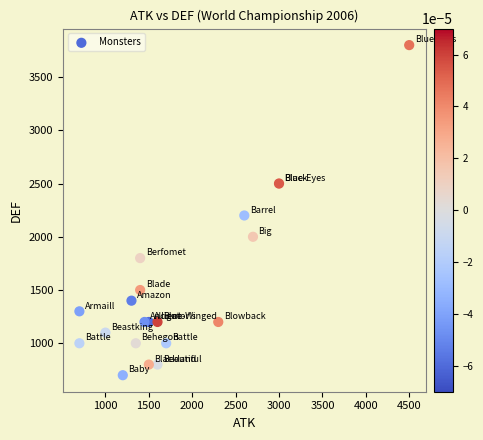

What Y value in the scatter plot is closest to 2250?

2200